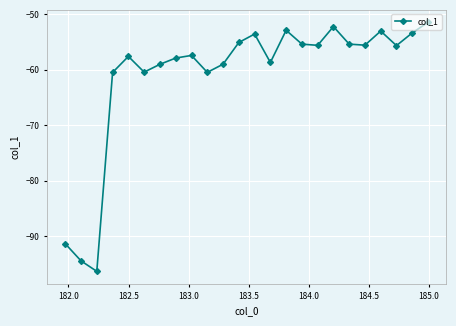

True or false: there are more than 2 points higher than both neighbors.

True